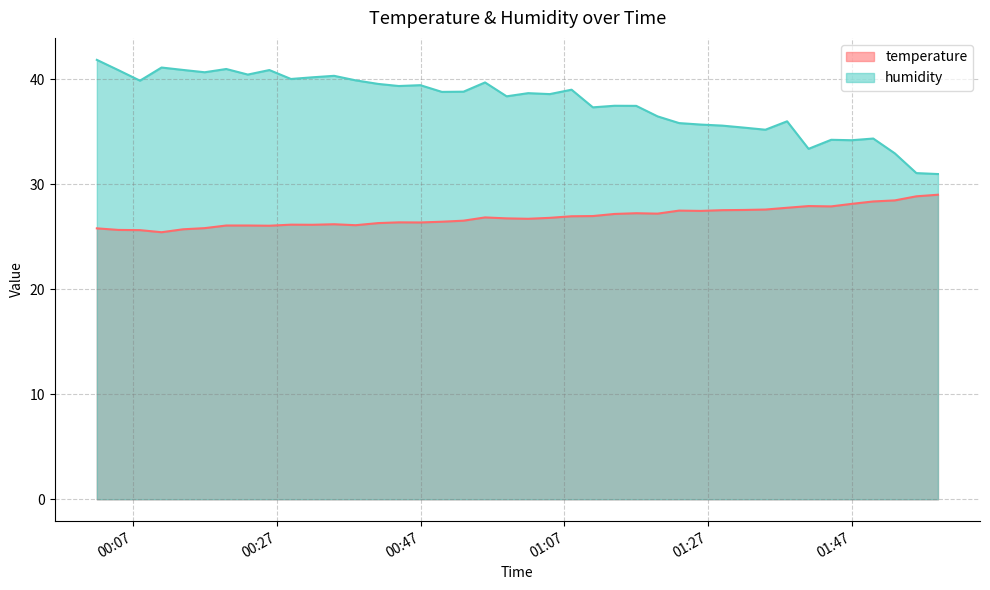

Which series changed the most between 2023-03-22T01:10:58 and 2023-03-22T01:52:58?

humidity